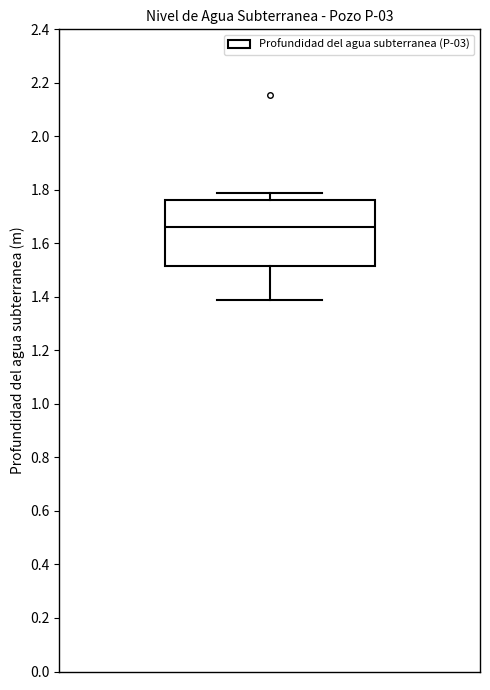

Transcribe this box plot: give where the median line is, the range the box spans, and where the two whiskers end, as read against the y-axis. The values are not printed on the chart, so give them approximately, as read against the axis.

median 1.66, box 1.52 to 1.76, whiskers 1.40 to 1.80